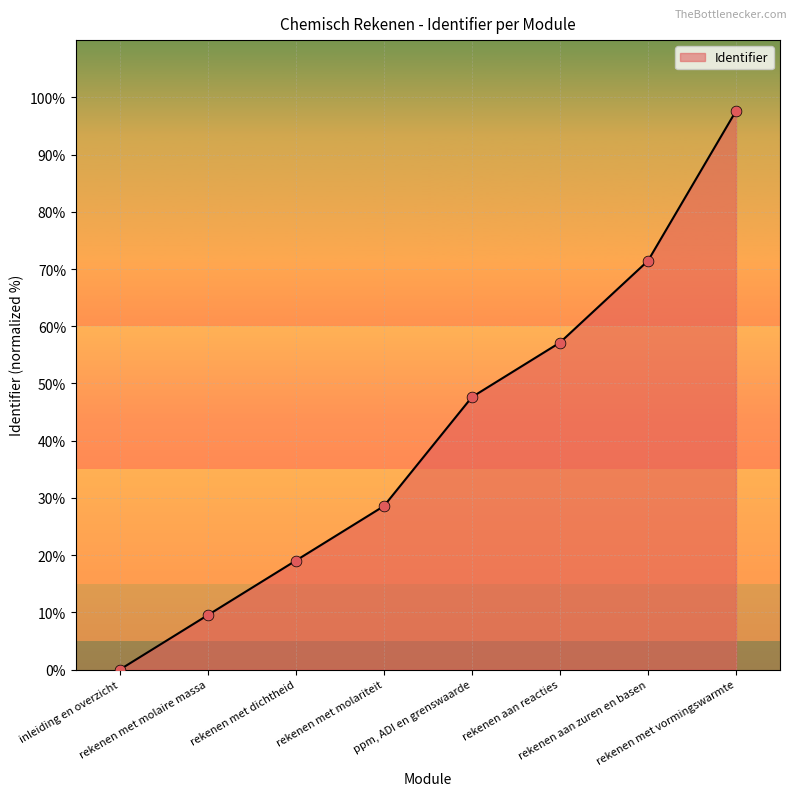

What is the change in value from rekenen met molaire massa to rekenen met vormingswarmte?

+88.1